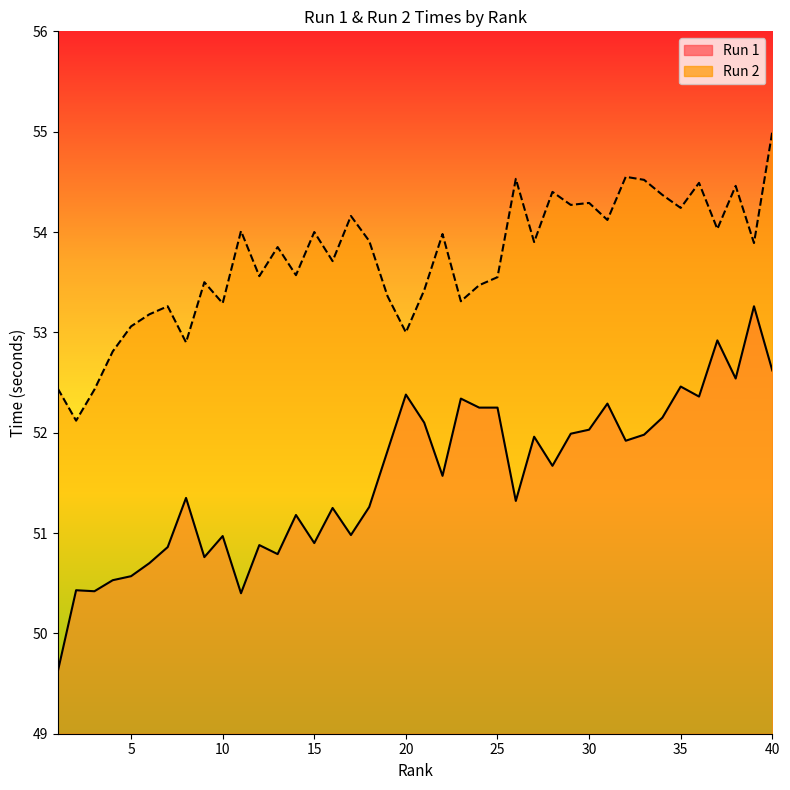

True or false: Run 1 has a value of 78.0 at 6.

False